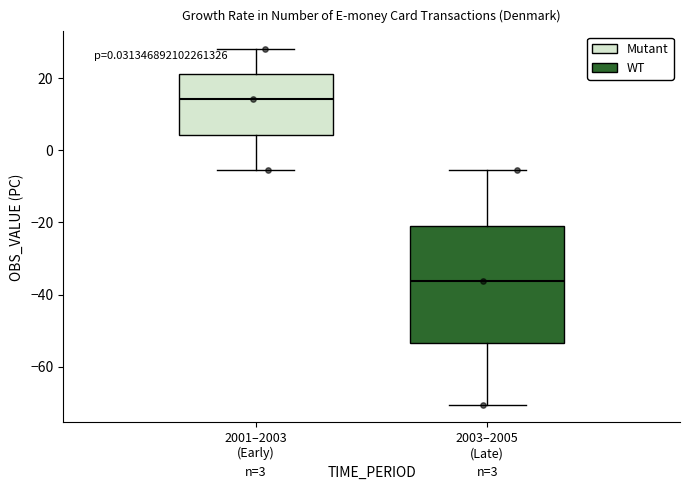

Which box's median line is the lowest?

2003–2005 (Late)